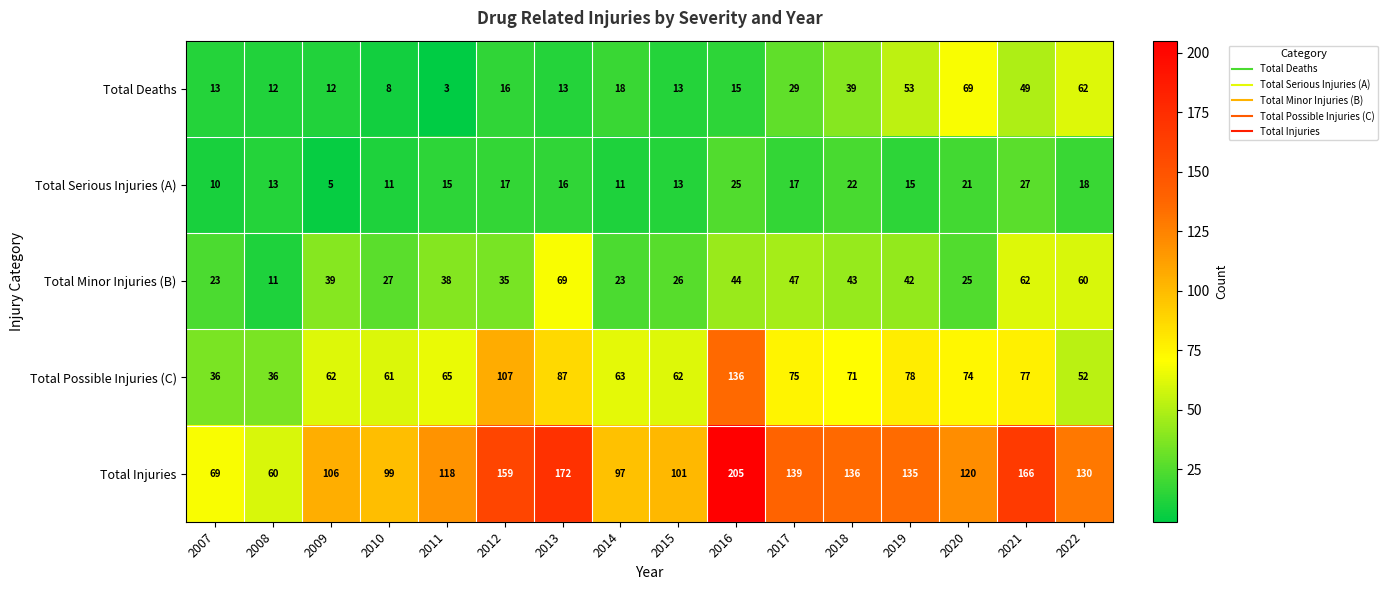

How many data points does each series have?

16